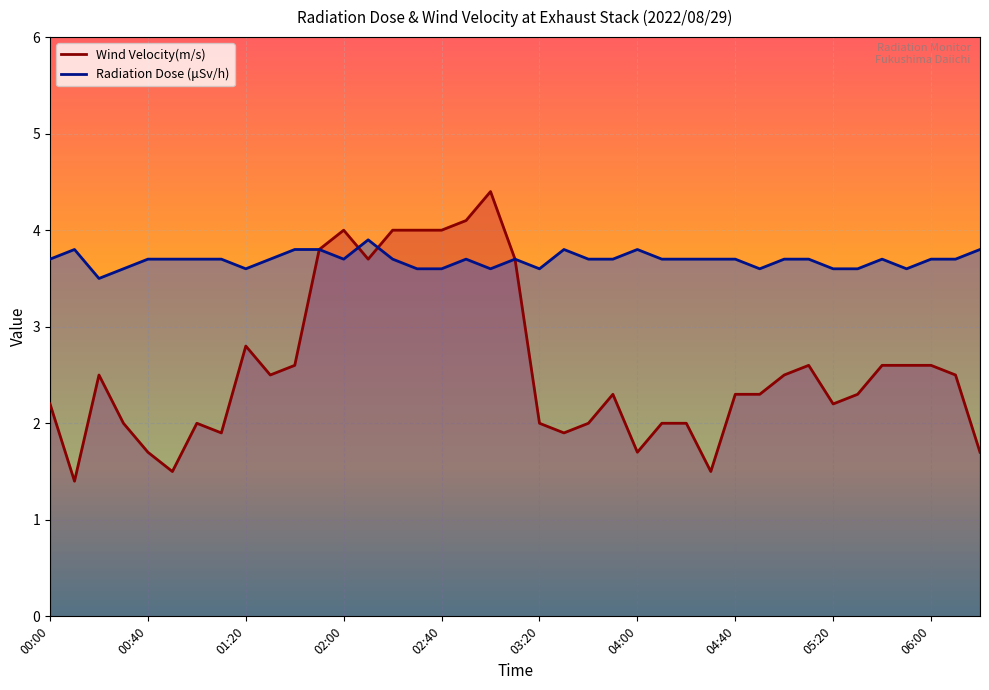

Which series has the widest spread of values?

Wind Velocity(m/s)